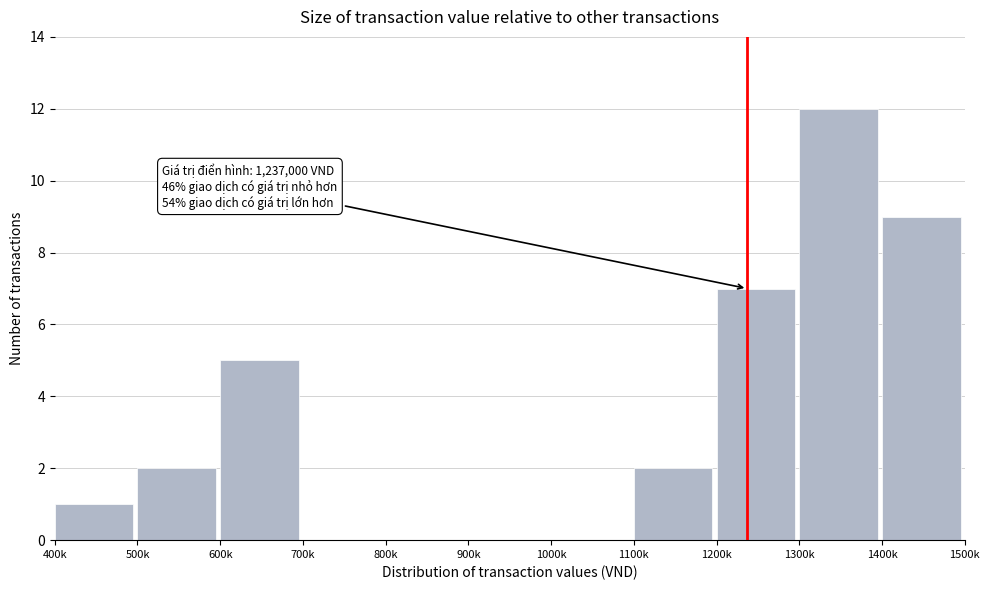

Reading left to right, extract all data points from this chart.

400k=1	500k=2	600k=5	700k=0	800k=0	900k=0	1000k=0	1100k=2	1200k=7	1300k=12	1400k=9